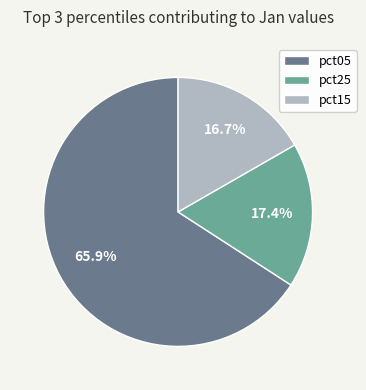

What is the largest slice in the pie chart?

pct05